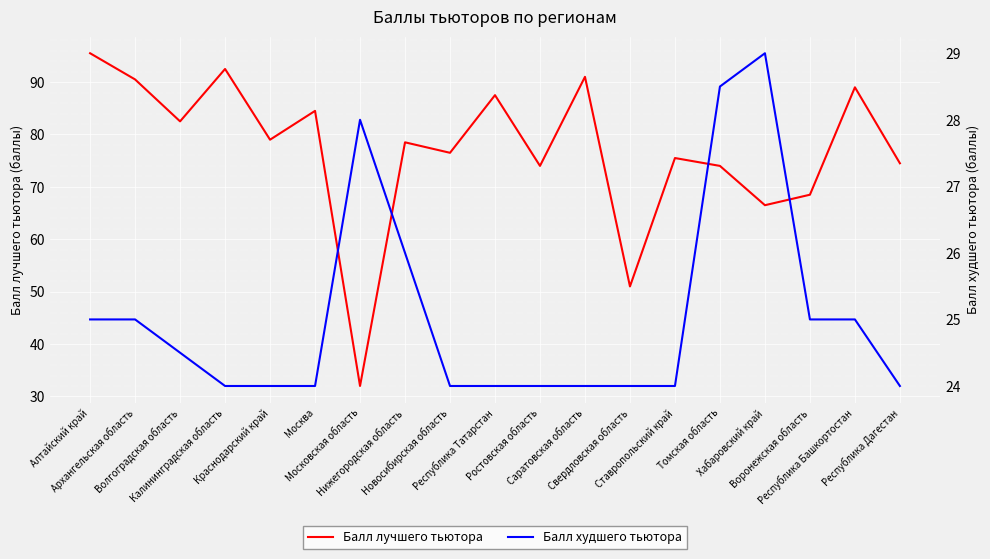

What is the lowest value of the Балл лучшего тьютора series?

32.0